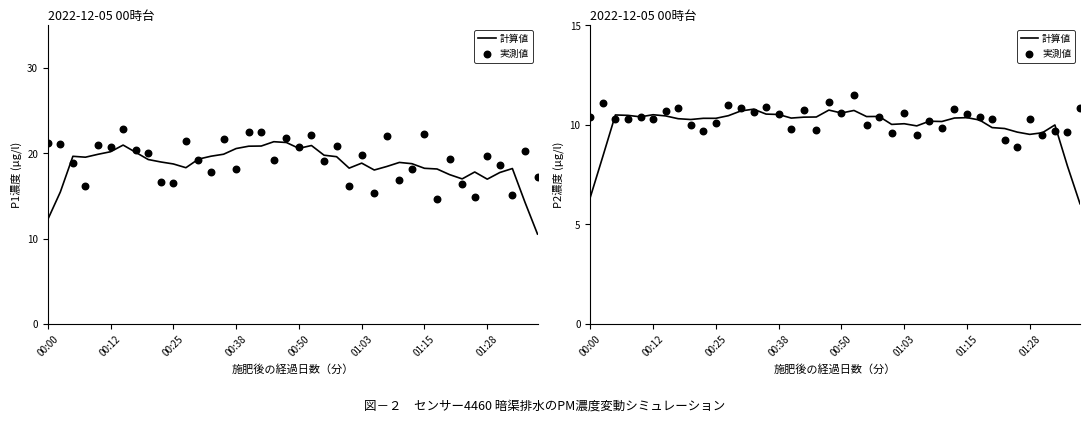

Which series has the widest spread of Y values?

計算値